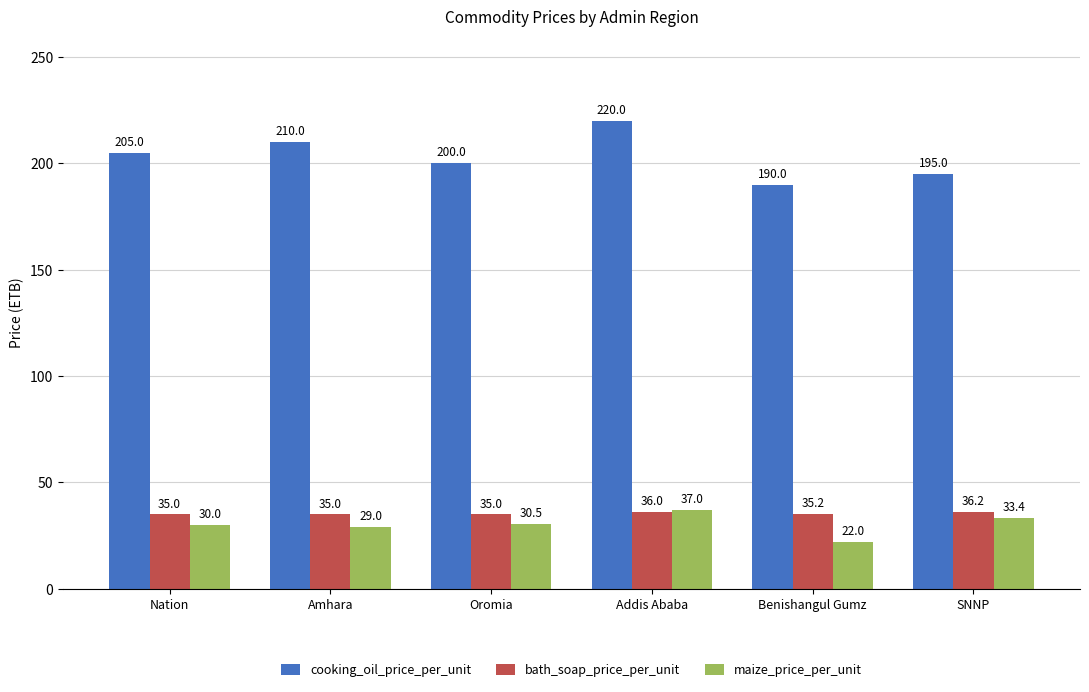

How many bars are there in each group?

3